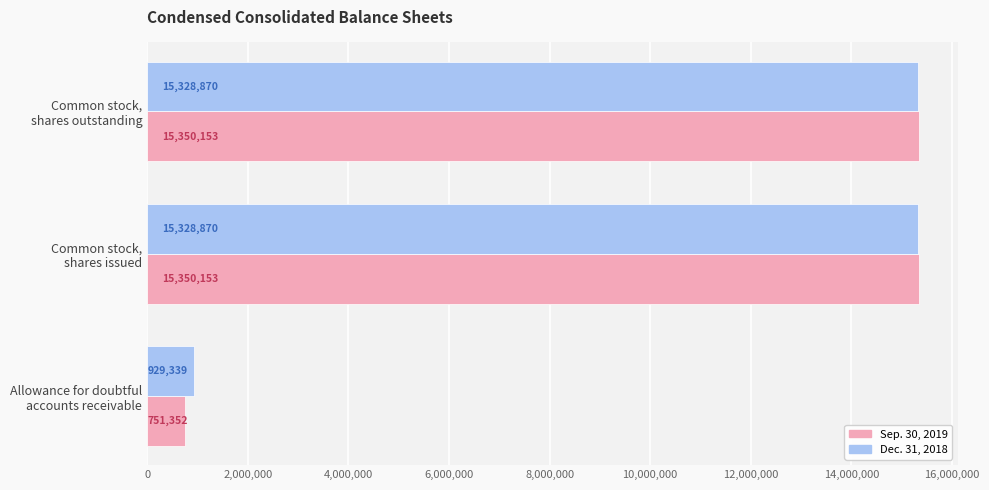

Count the Sep. 30, 2019 values in the range 751352 to 15350153.

3